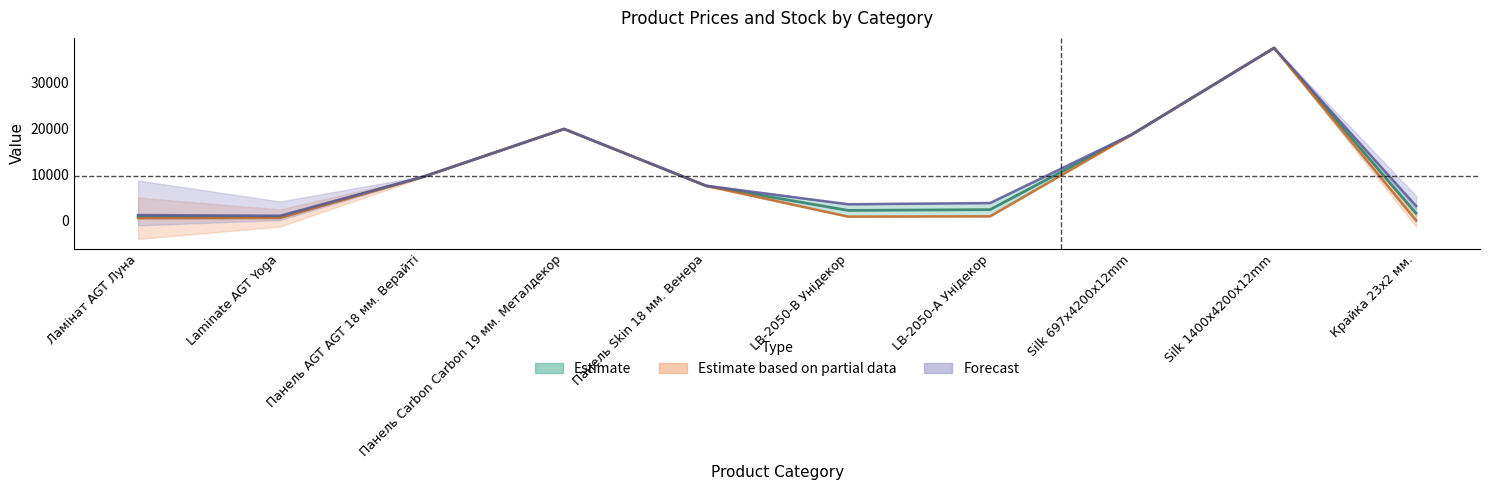

Where is Доп. ціна nearest to the value 19337?

Silk 697x4200x12mm